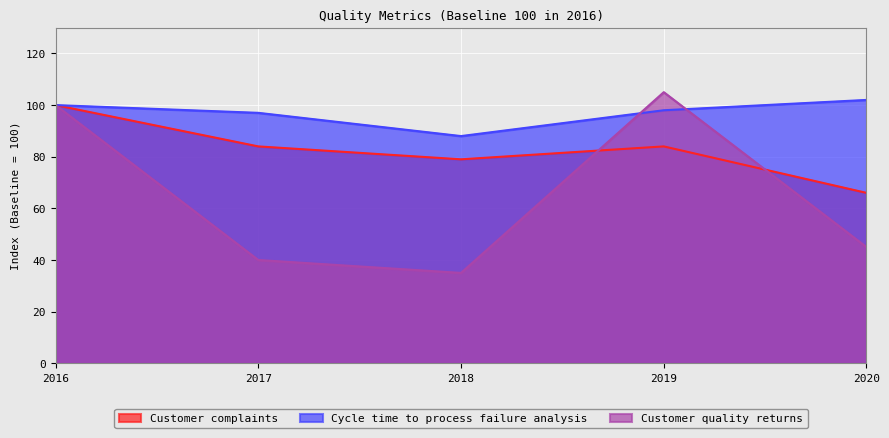

How many data points does each series have?

5